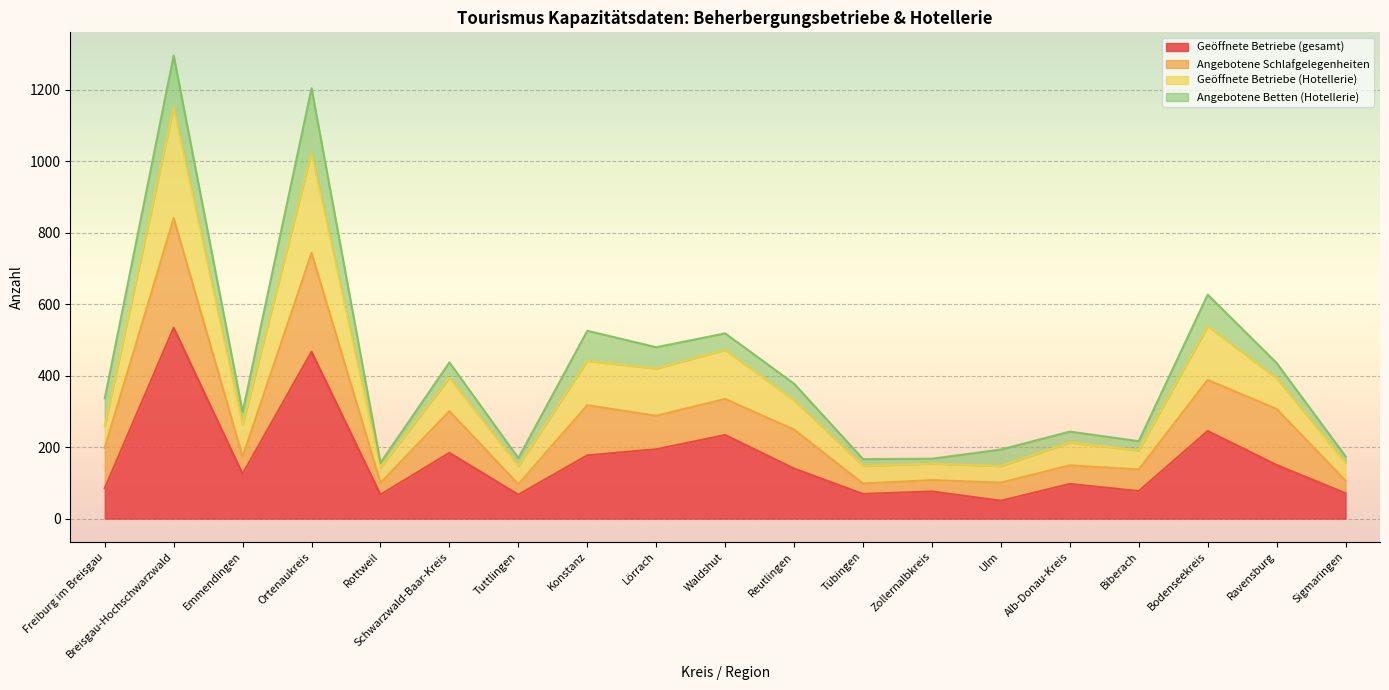

What is the total value across all series at Alb-Donau-Kreis?

243.4